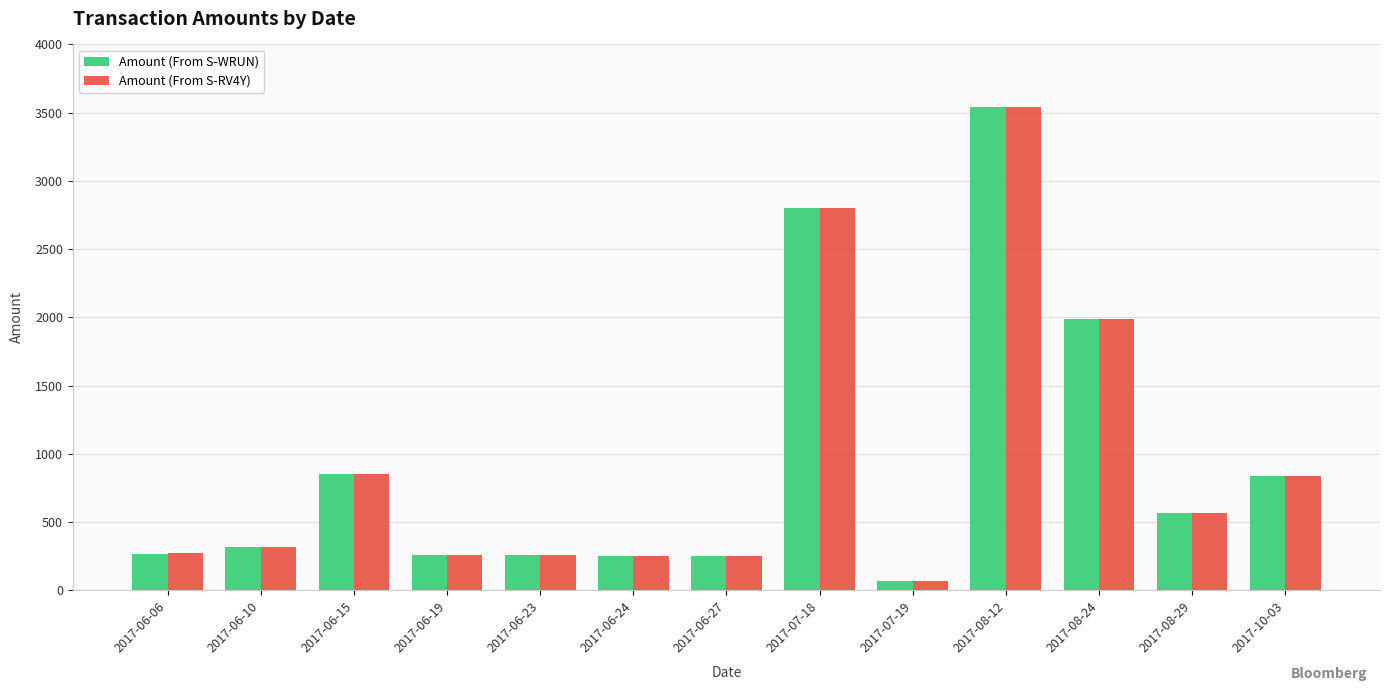

At which label does Amount (From S-WRUN) reach its minimum?

2017-07-19